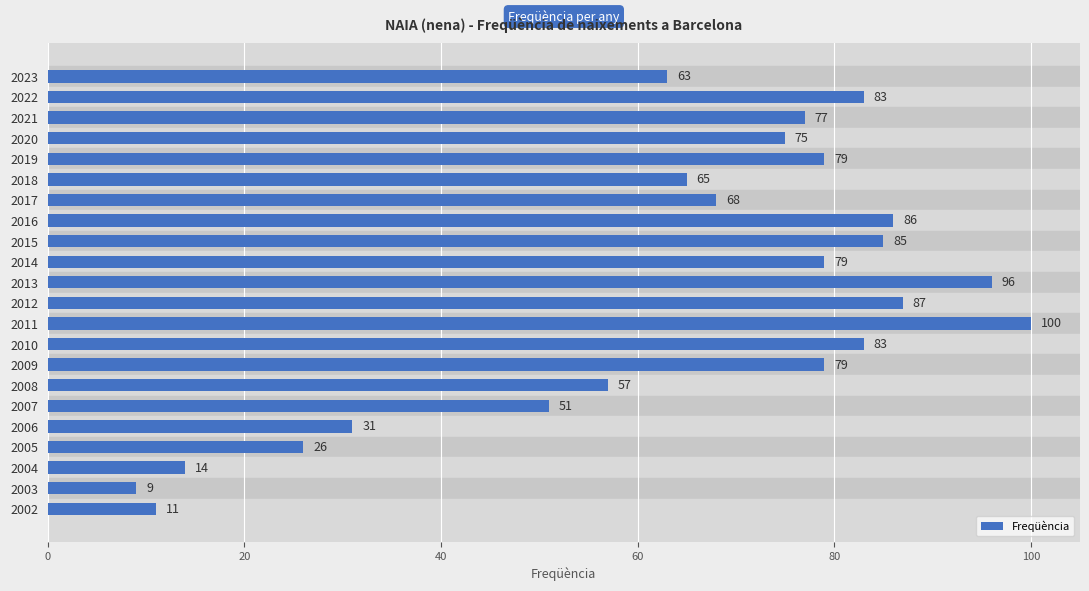

The value at 2018 is 27. True or false?

False